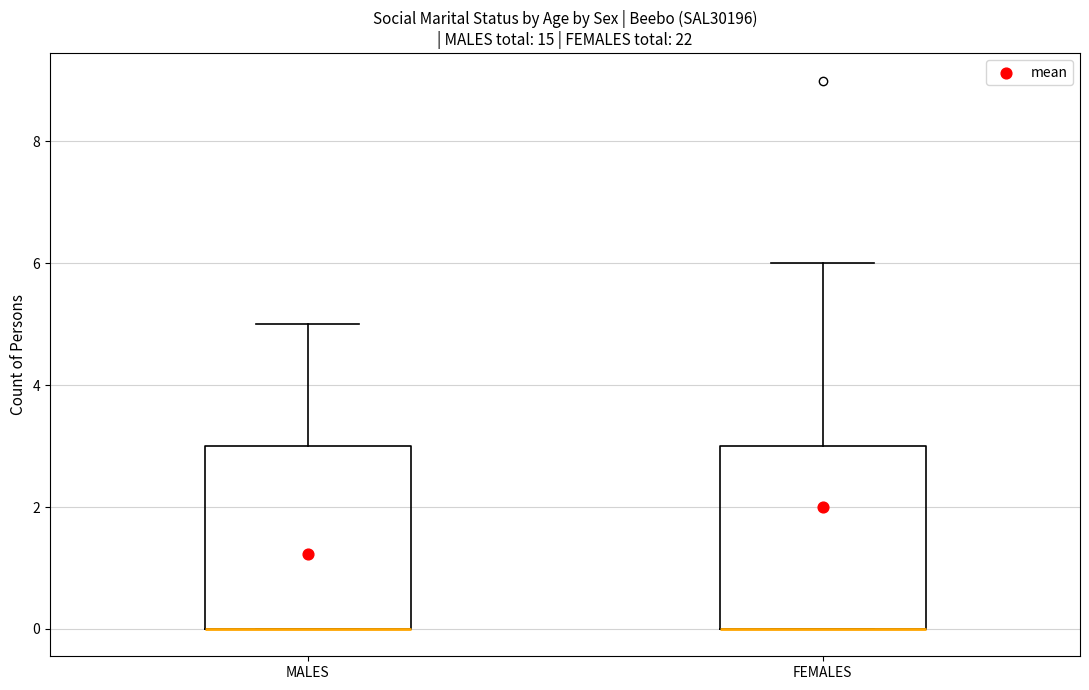

Reading left to right, transcribe this box plot: for each box, give where its median line is, the range the box spans, and where its two whiskers end, as read against the y-axis. The values are not printed on the chart, so give them approximately, as read against the axis.

MALES: median 0 (drawn on the box's lower edge), box 0 to 3, whiskers 0 to 5
FEMALES: median 0 (drawn on the box's lower edge), box 0 to 3, whiskers 0 to 6